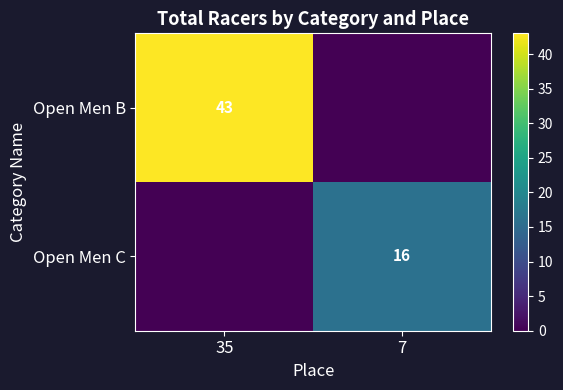

The value of Open Men B at 35 is 77. True or false?

False